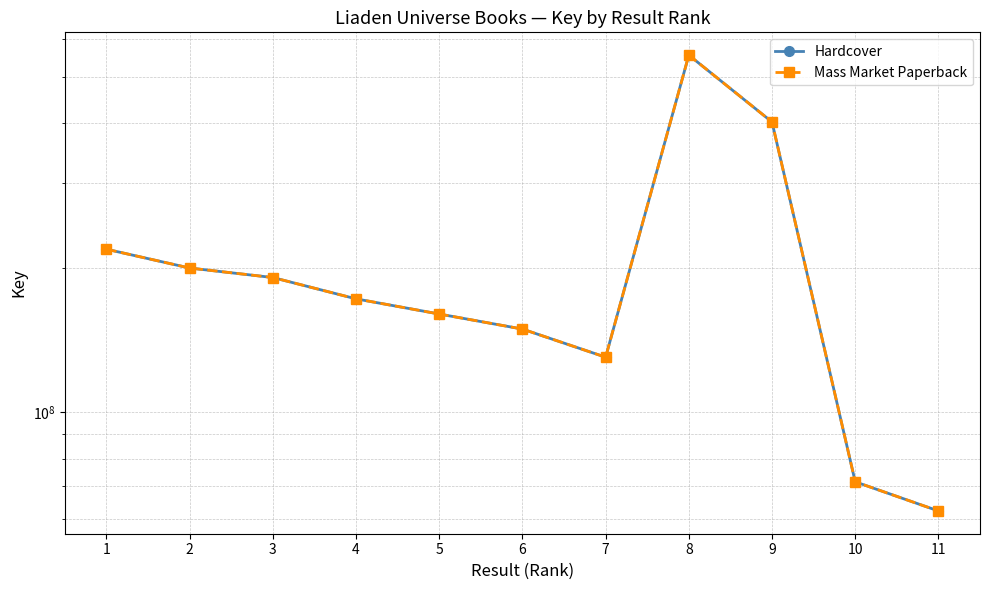

What is the maximum value for Mass Market Paperback?

554098745